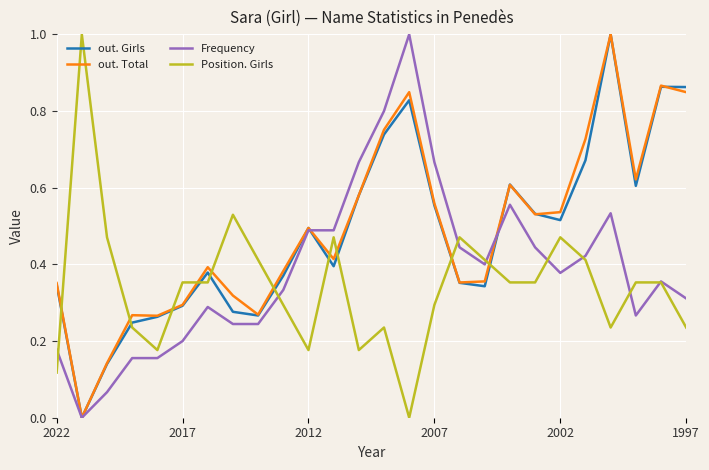

True or false: Frequency has more than 0 points higher than both neighbors.

True